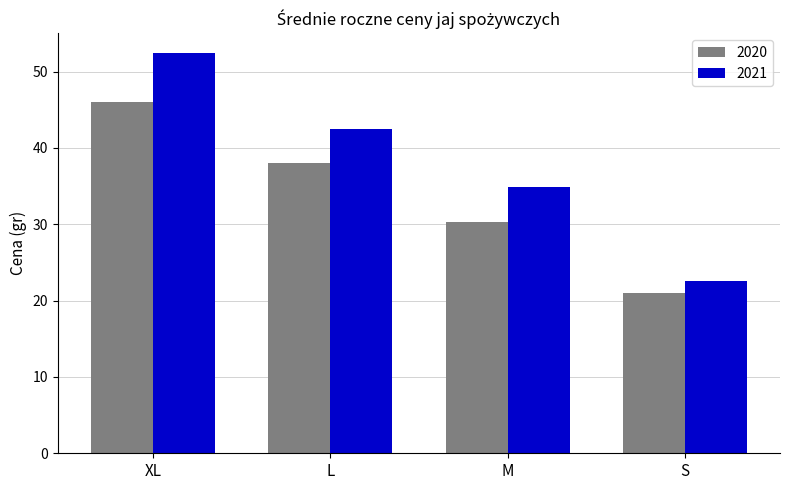

Where is 2021 nearest to the value 37?

M